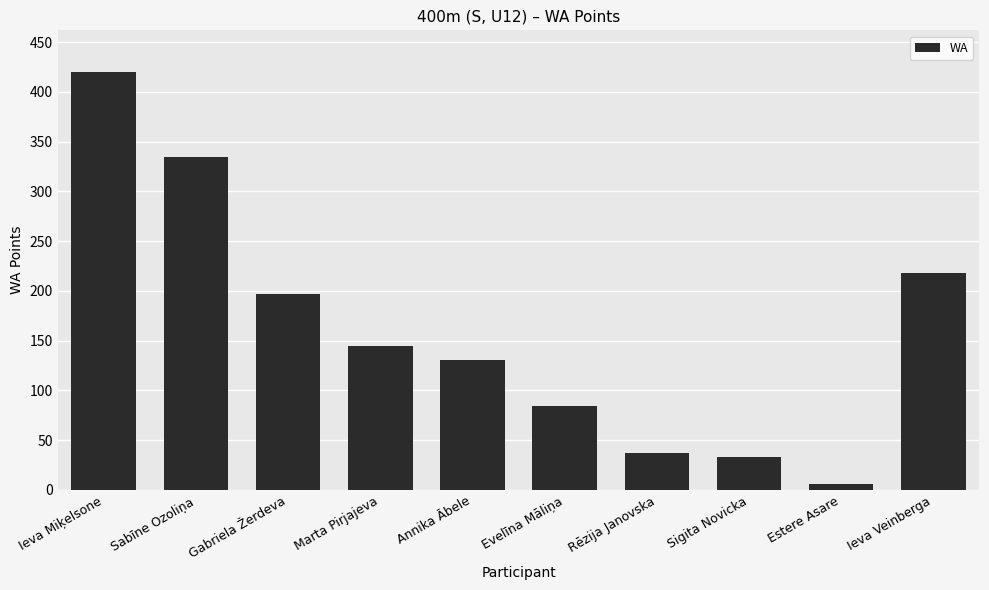

What is the difference between the second highest and minimum values?

329